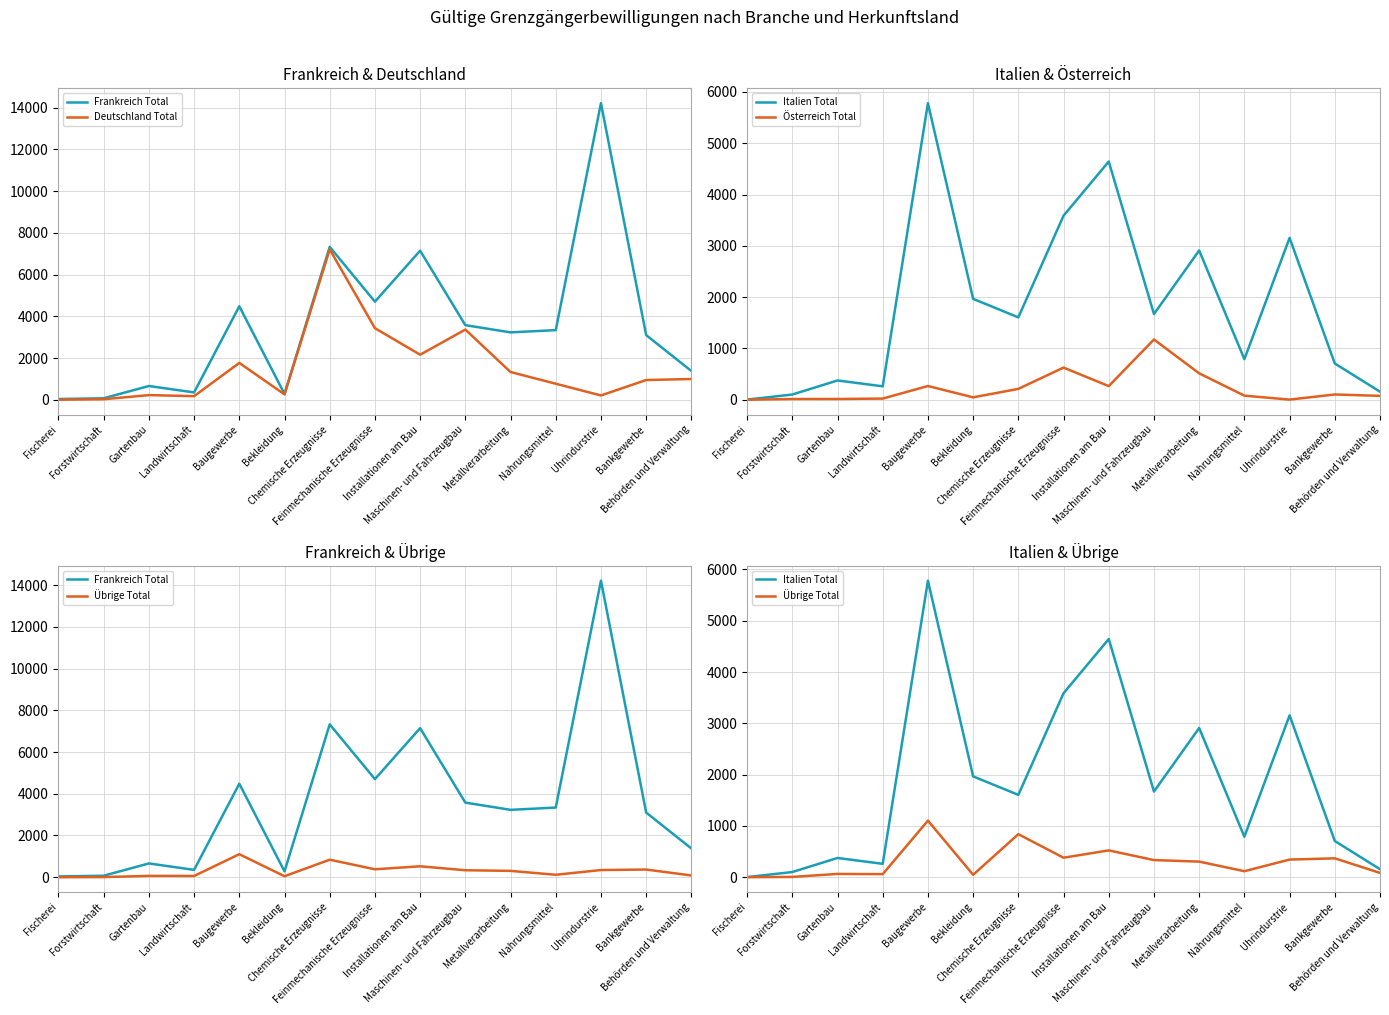

Is it true that Österreich Total equals -638 at Fischerei?

False